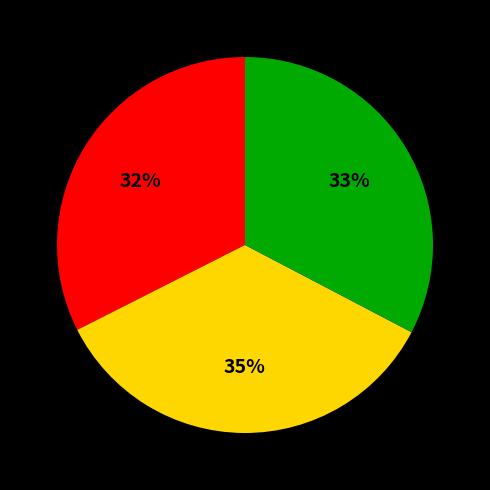

Does any single category account for the majority?

No